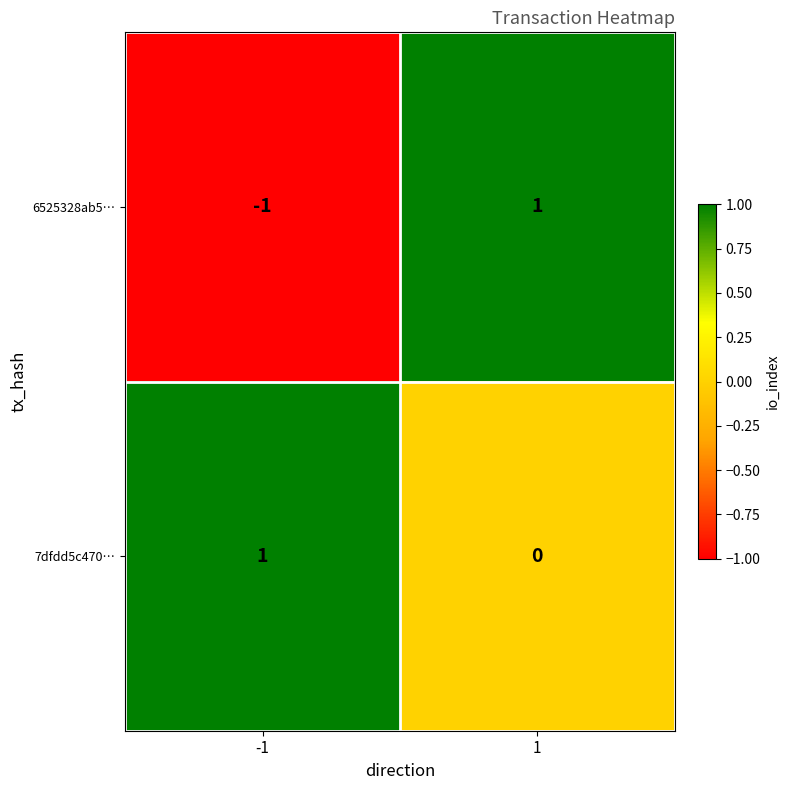

List the series in order of their overall mean, lowest first.

6525328ab5…, 7dfdd5c470…